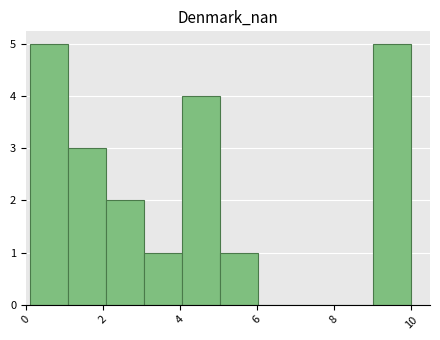

What is the height of the bar covering 5.0 to 6.0 on the x-axis? Neither the bar edges nor the heights are printed on the chart, so give them approximately, as read against the axes.

1